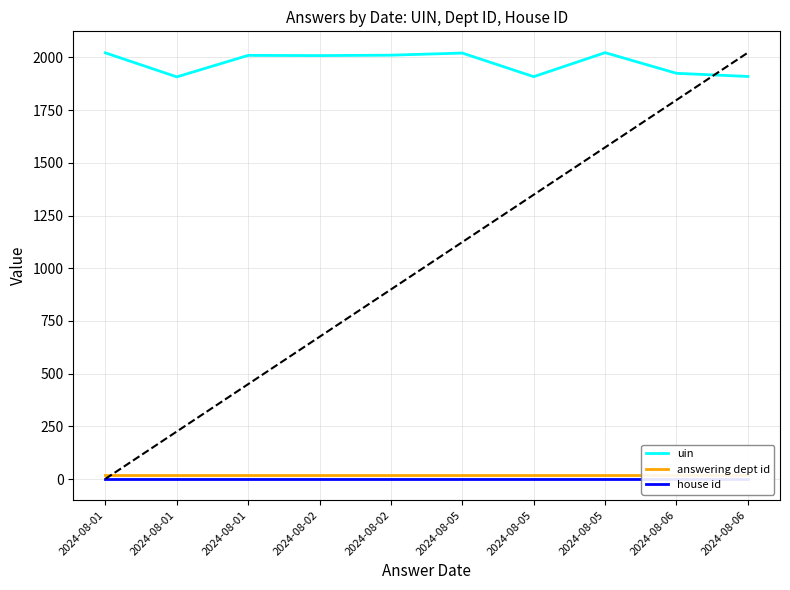

Is it true that uin equals 2010 at 2024-08-01?

True